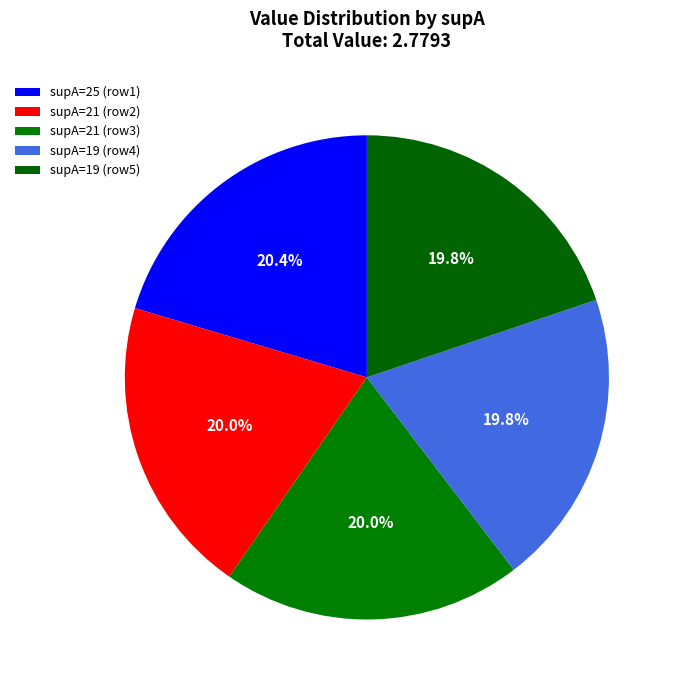

Is there a majority slice in this chart?

No